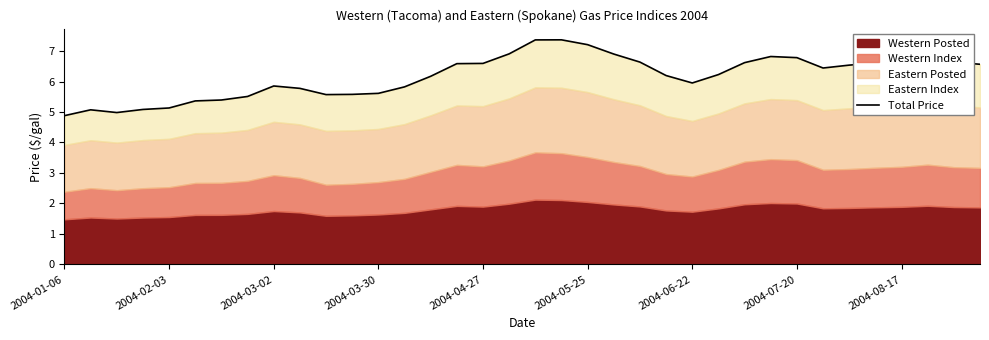

How many points are higher than both their immediate neighbors (excluding endpoints)?

5